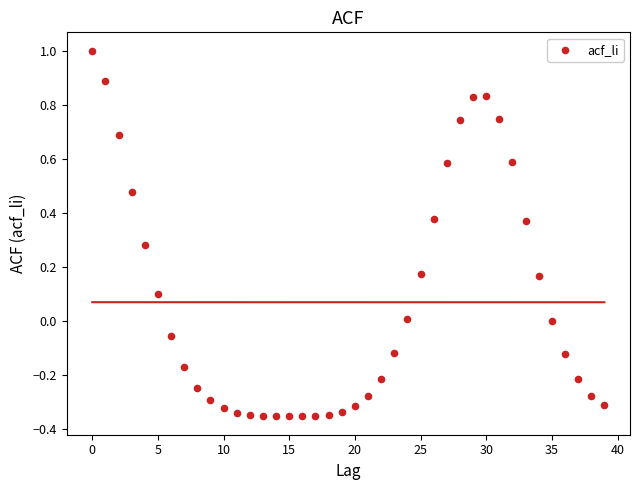

What is the range of Y values (max minus min)?

1.4